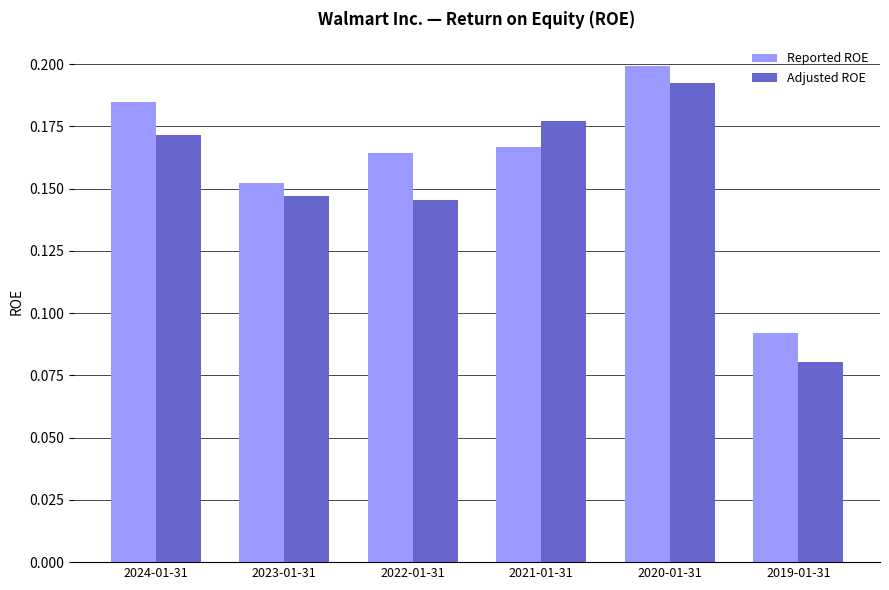

The value of Adjusted ROE at 2021-01-31 is 0.1. True or false?

False